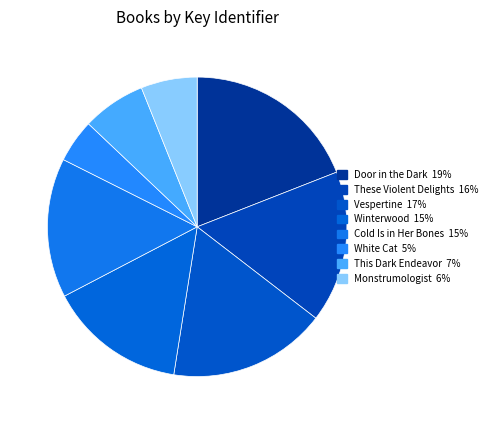

Which category has the smallest portion of the pie?

White Cat